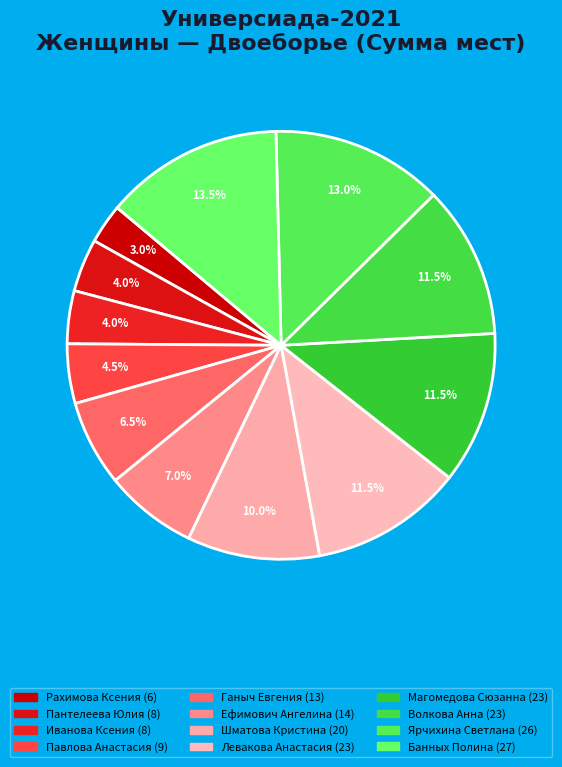

To the nearest percent, what portion does Банных Полина represent?

14%